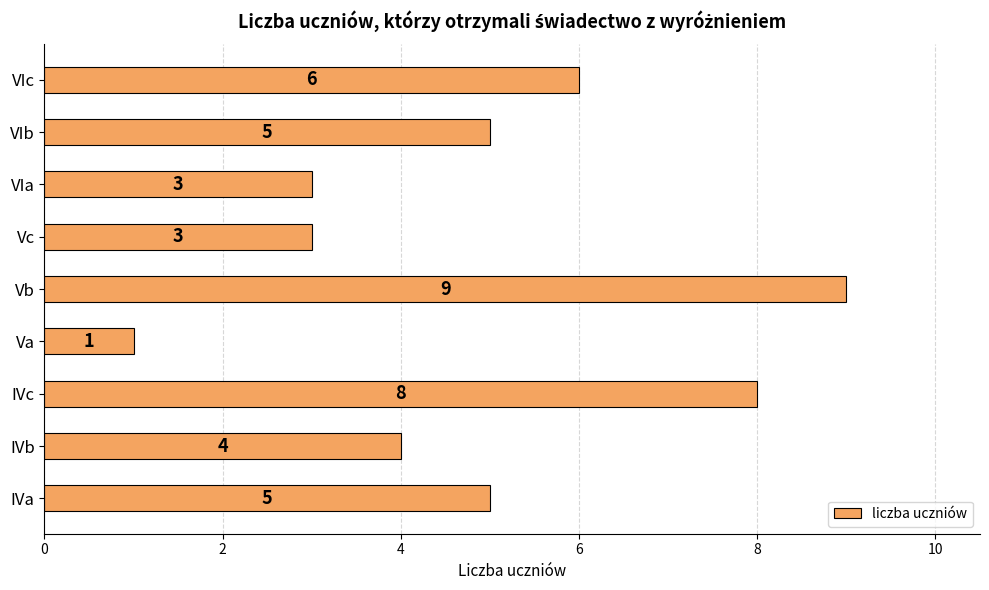

Reading bottom to top, list all the values displayed in this chart.

IVa=5	IVb=4	IVc=8	Va=1	Vb=9	Vc=3	VIa=3	VIb=5	VIc=6